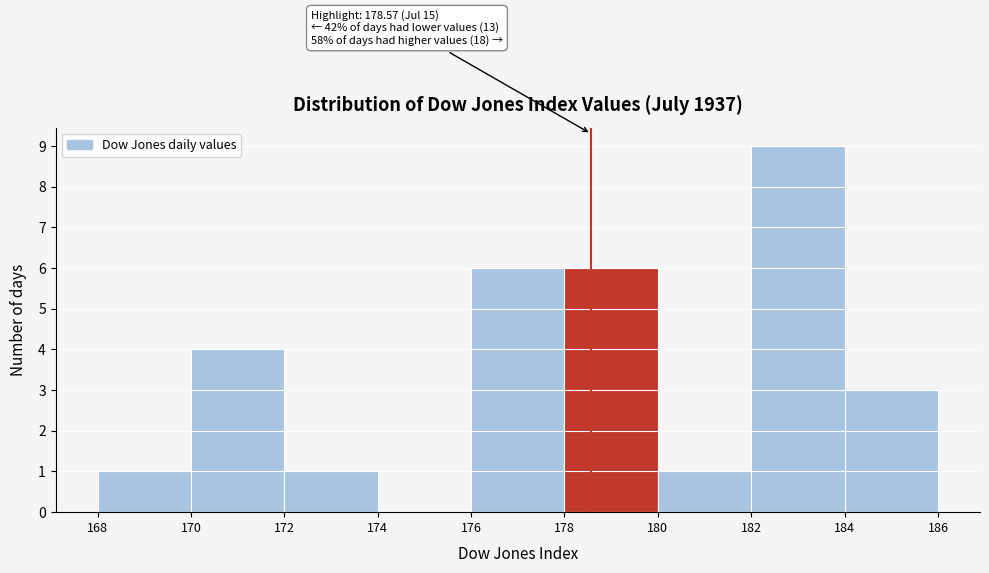

Which range on the x-axis has the tallest bar?

182 to 184